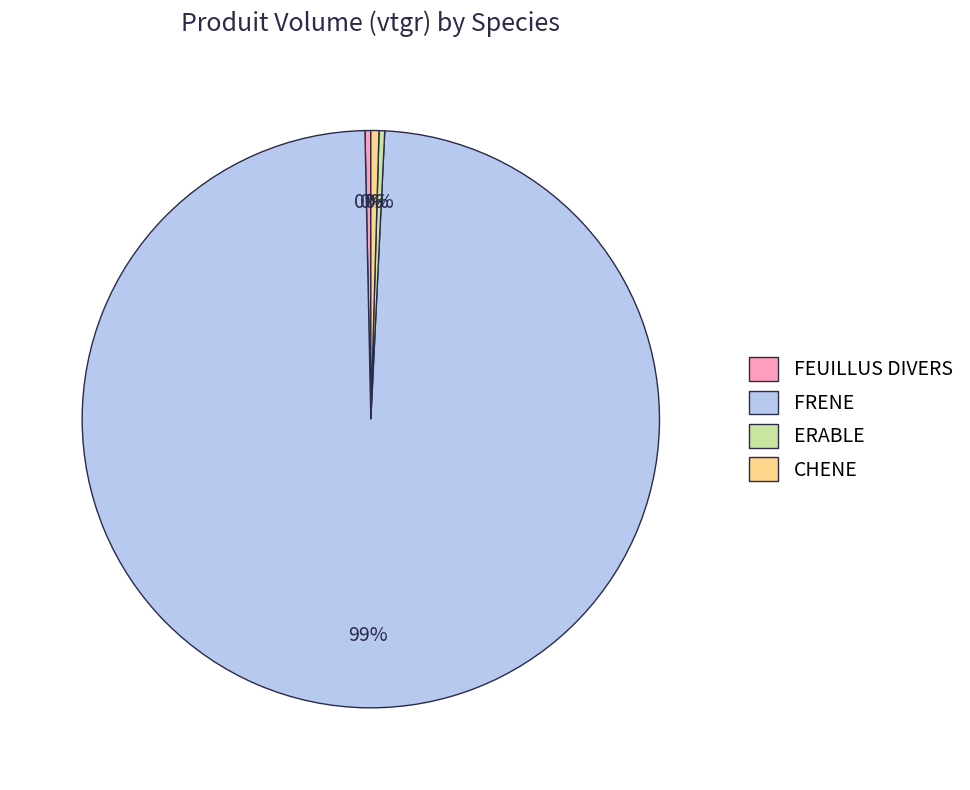

To the nearest percent, what is the average slice percentage?

25%